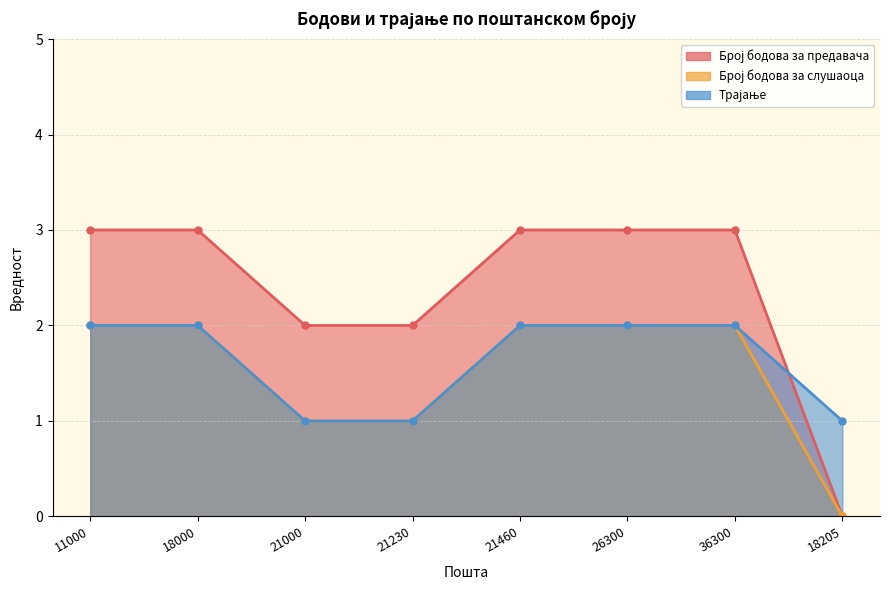

True or false: Број бодова за предавача and Број бодова за слушаоца cross at least once.

False